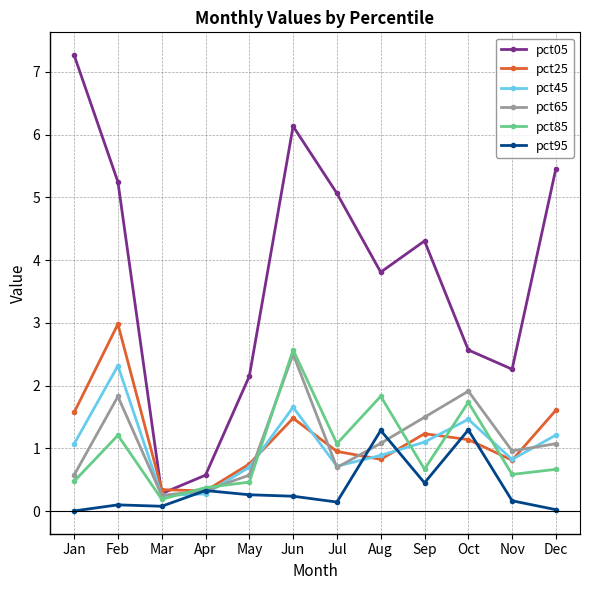

Which label corresponds to the largest value in the chart?

Jan